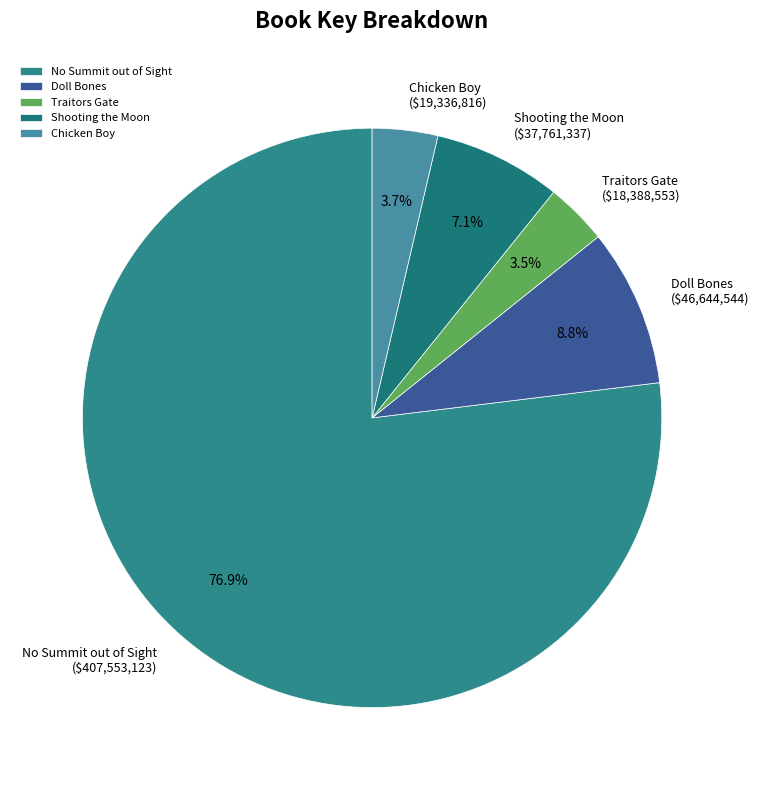

Which category has the biggest portion of the pie?

No Summit out of Sight